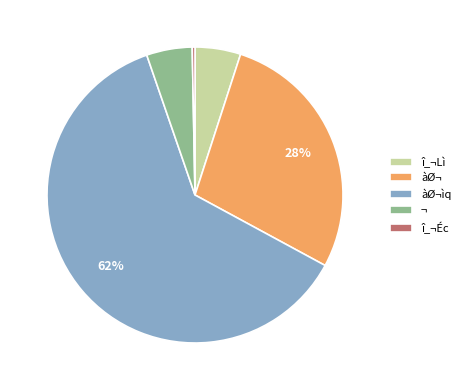

Which has a higher value, ¬ or î_¬Éc?

¬